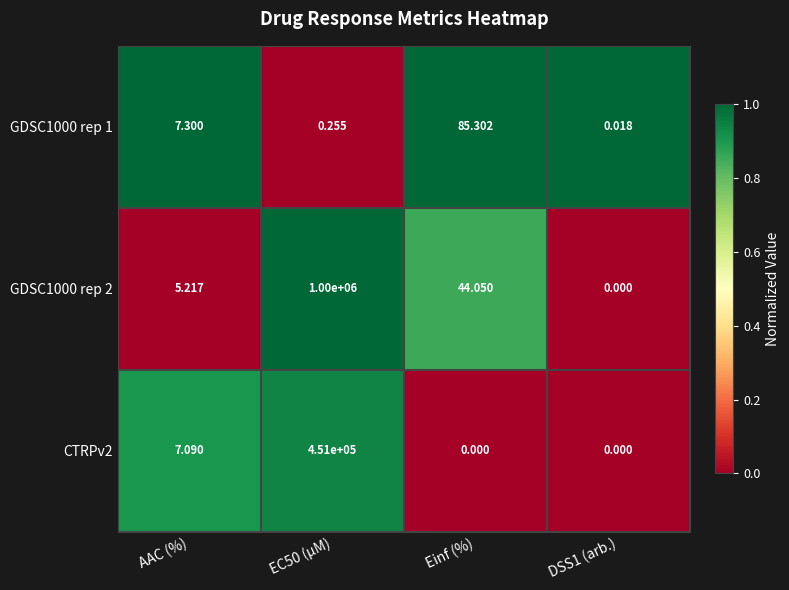

Where is GDSC1000 rep 1 nearest to the value 42?

AAC (%)